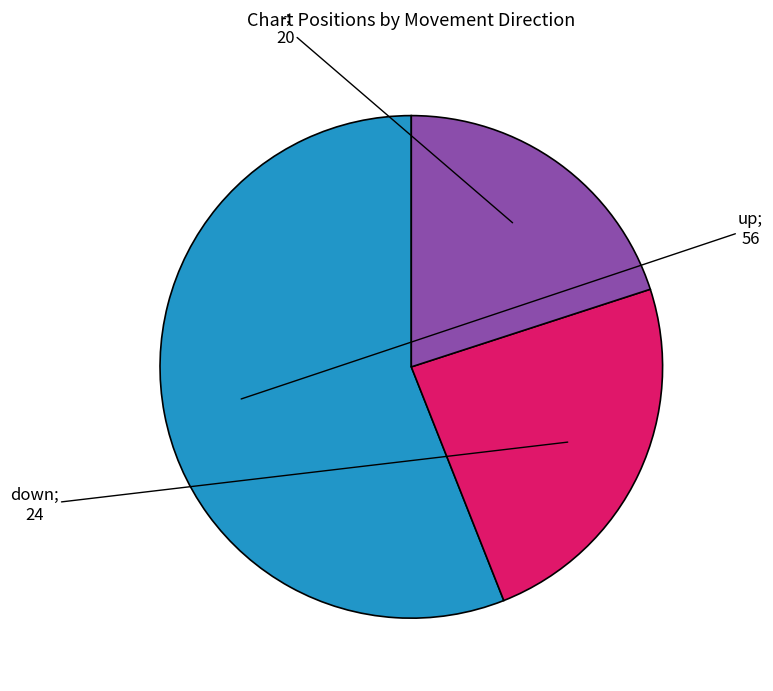

Does any single category account for the majority?

Yes